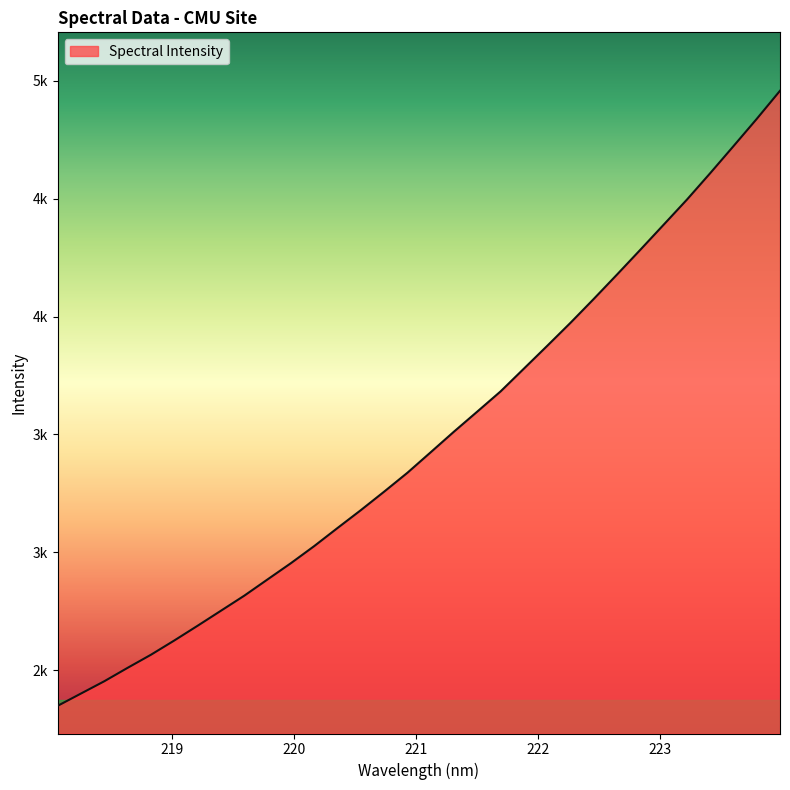

Which category has the highest value across all series?

223.9802